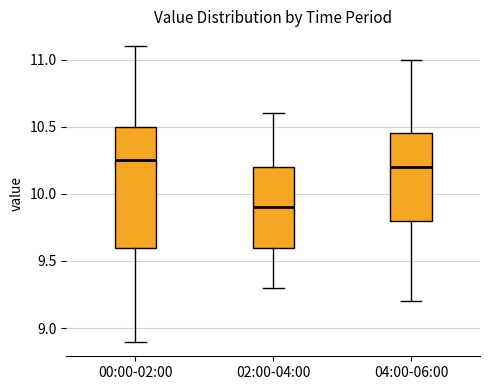

Reading left to right, read every box against the y-axis: the position of its median line, the range the box covers, and the ends of its whiskers. The values are not printed on the chart, so give them approximately, as read against the axis.

00:00-02:00: median 10.25, box 9.60 to 10.50, whiskers 8.90 to 11.10
02:00-04:00: median 9.90, box 9.60 to 10.20, whiskers 9.30 to 10.60
04:00-06:00: median 10.20, box 9.80 to 10.45, whiskers 9.20 to 11.00